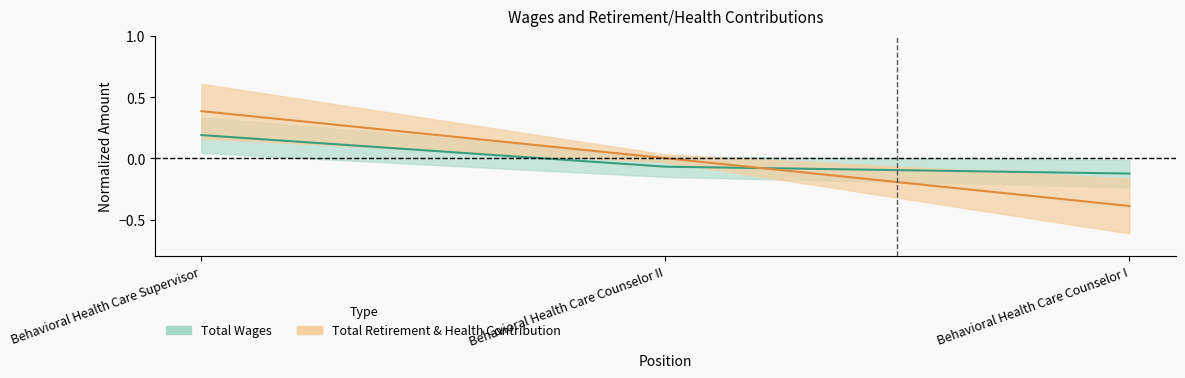

Where does the Total Wages series first go above 0?

Behavioral Health Care Supervisor